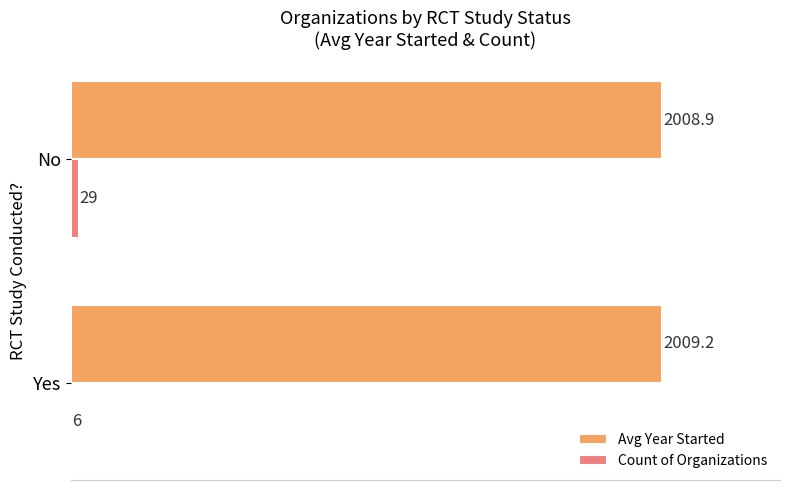

At which label does Avg Year Started reach its peak?

Yes